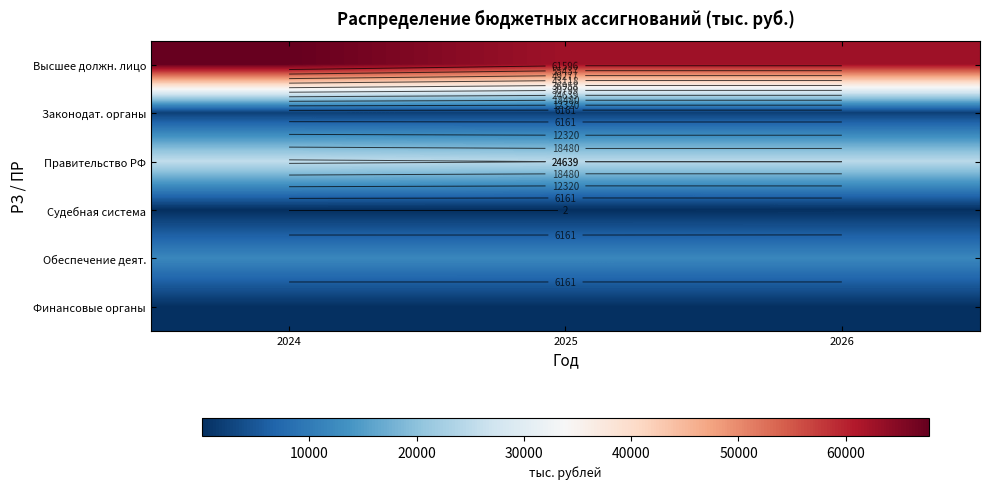

What is the smallest value displayed?

1.5